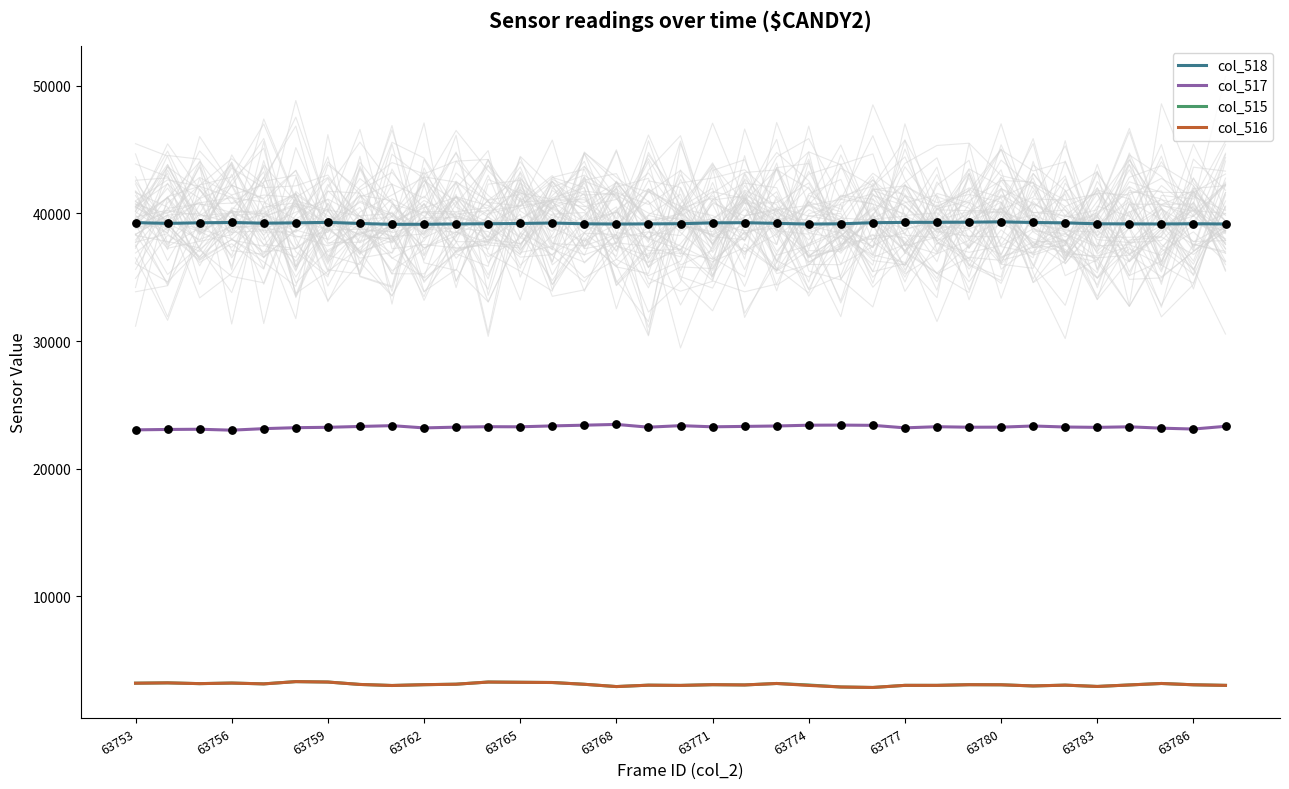

What are all the series names shown in the legend?

col_518, col_517, col_515, col_516